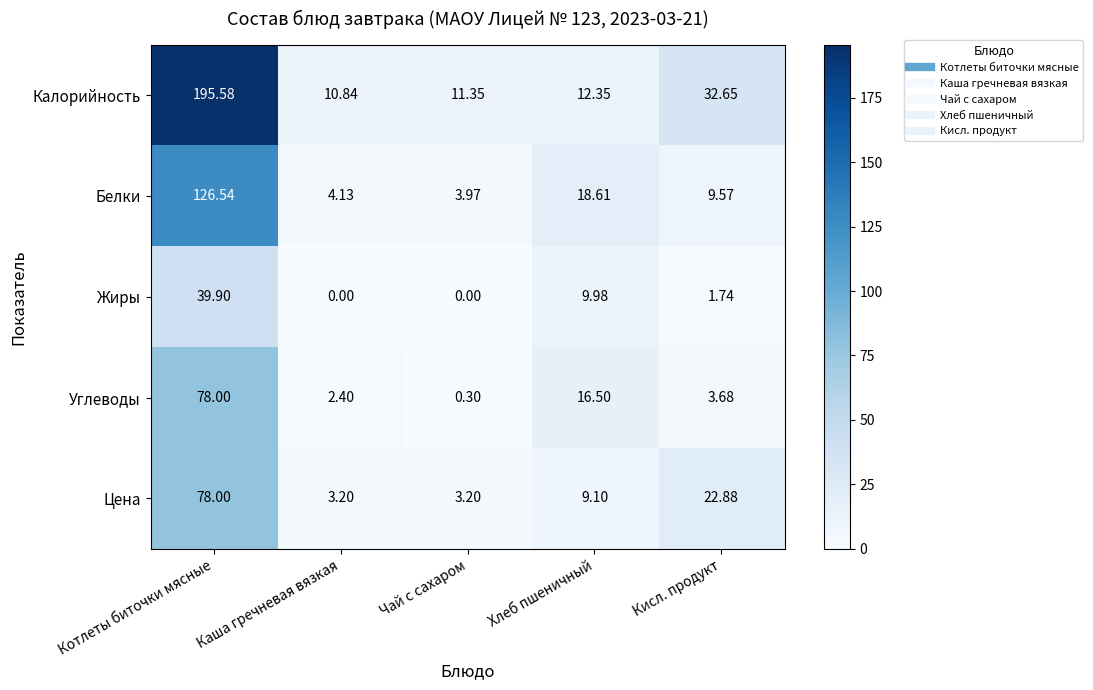

At how many categories does at least one series exceed 183?

1